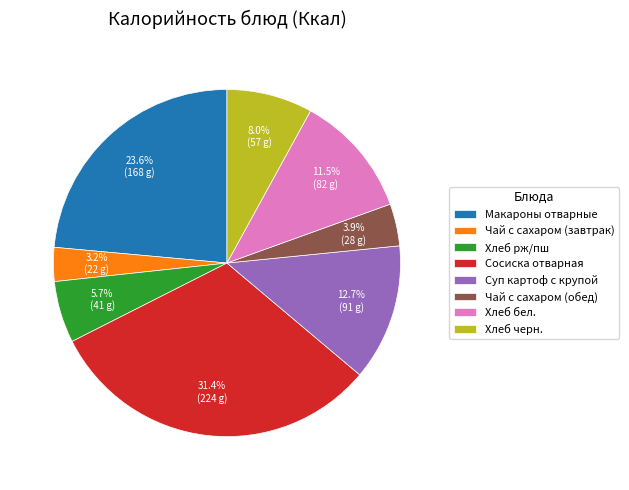

What percentage is the Суп картоф с крупой slice, to the nearest percent?

13%